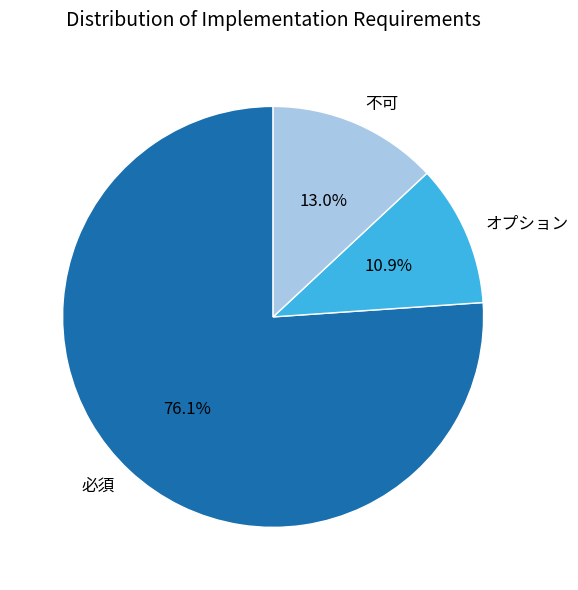

What percentage do 必須 and オプション together represent?

87.0%